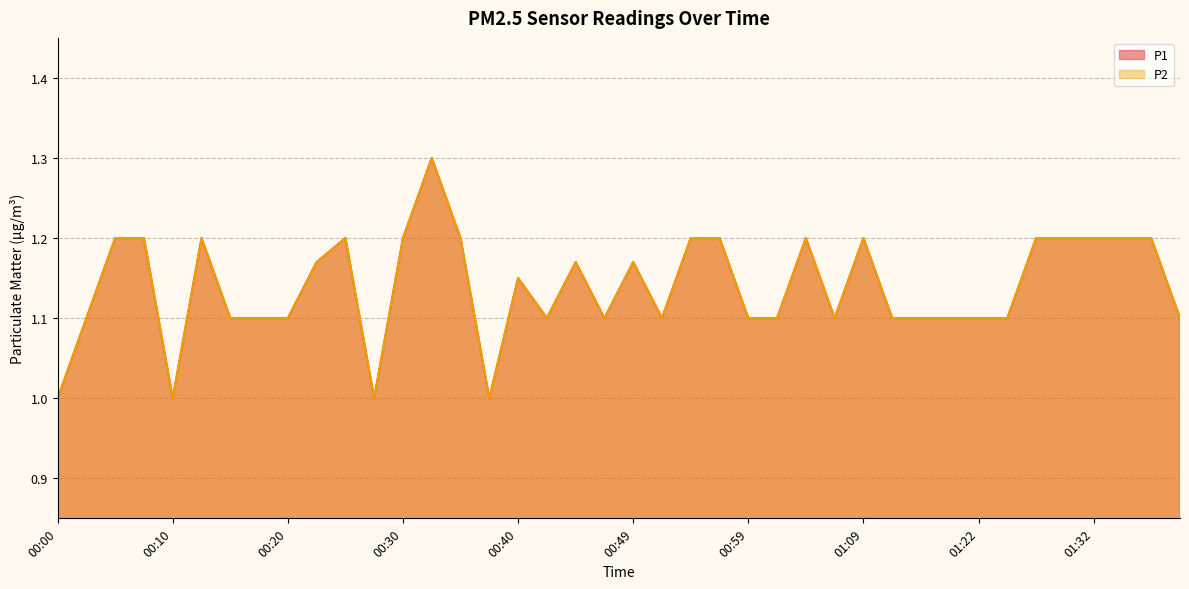

Is the value of P1 at 00:57 greater than the value of P2 at 01:07?

Yes